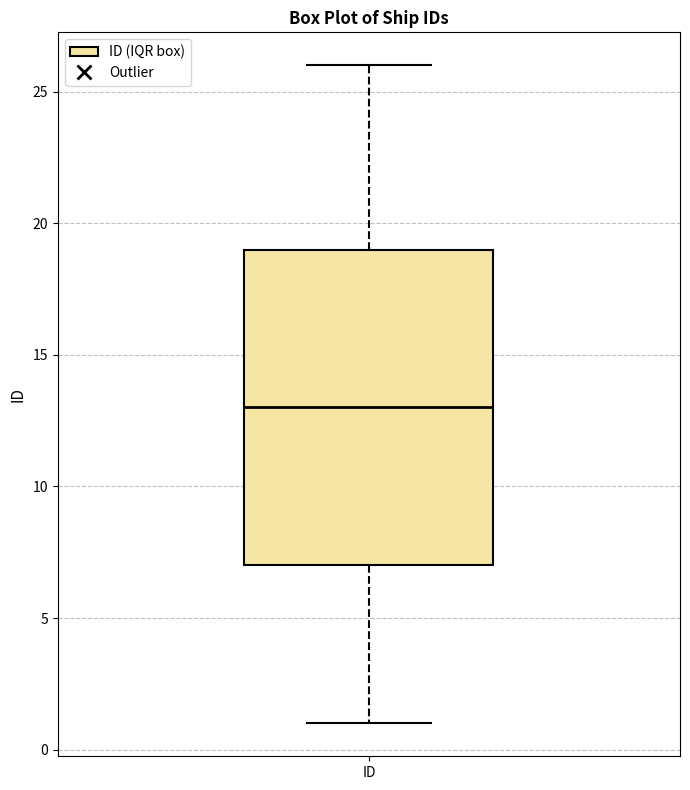

Where is the lower edge of the box for ID on the y-axis? The values are not printed on the chart, so give them approximately, as read against the axis.

7